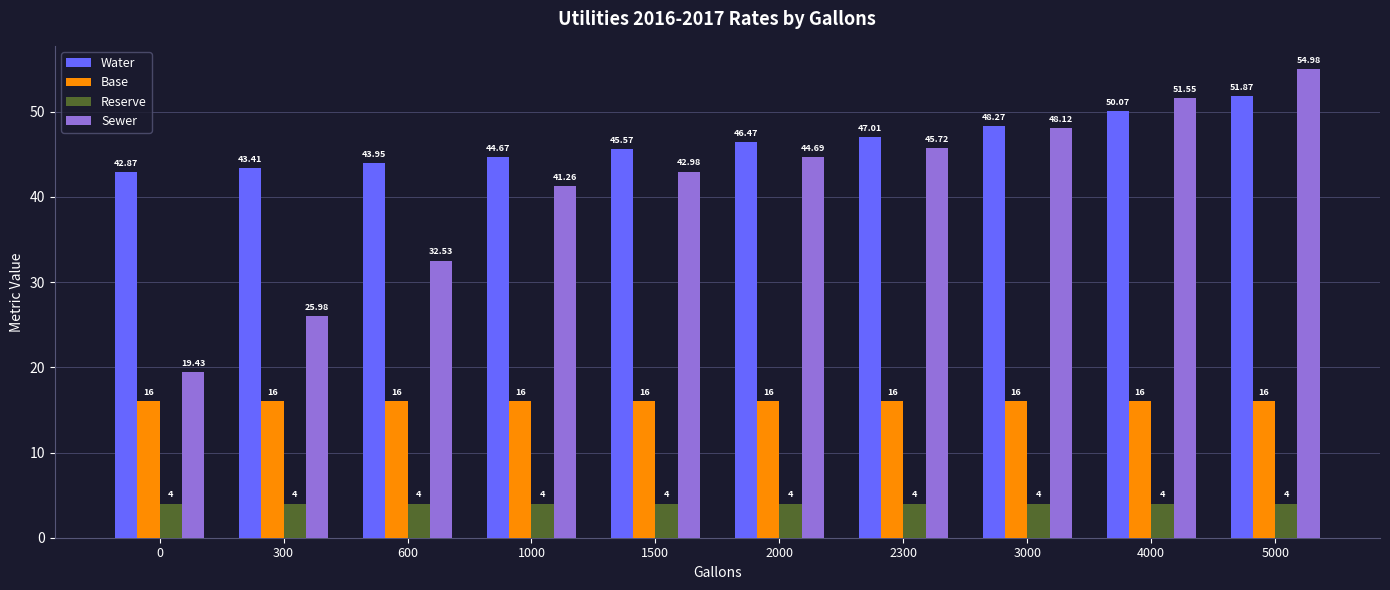

Is it true that Reserve equals 4.0 at 1000?

True